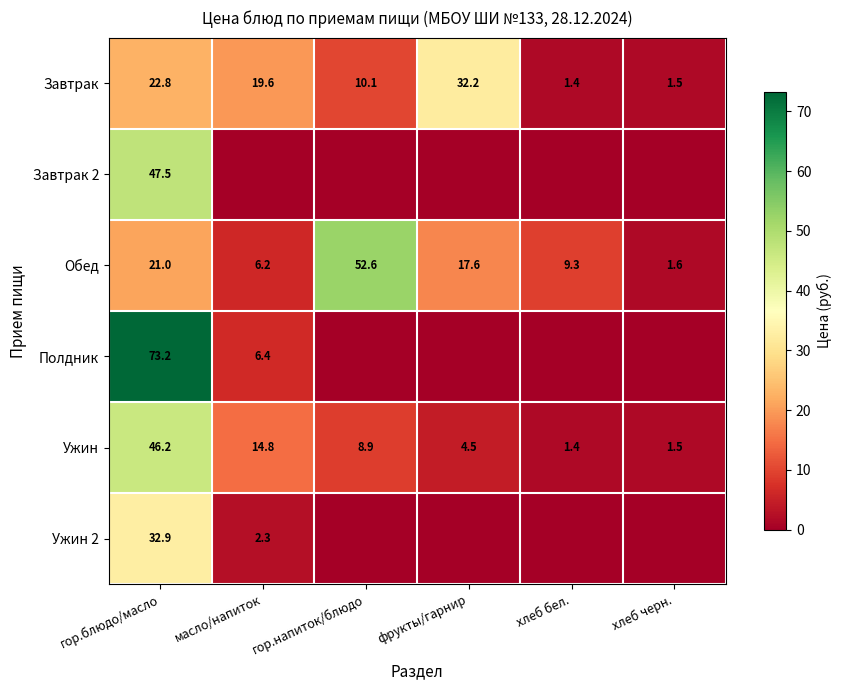

What is the sum of all Обед values?

108.3